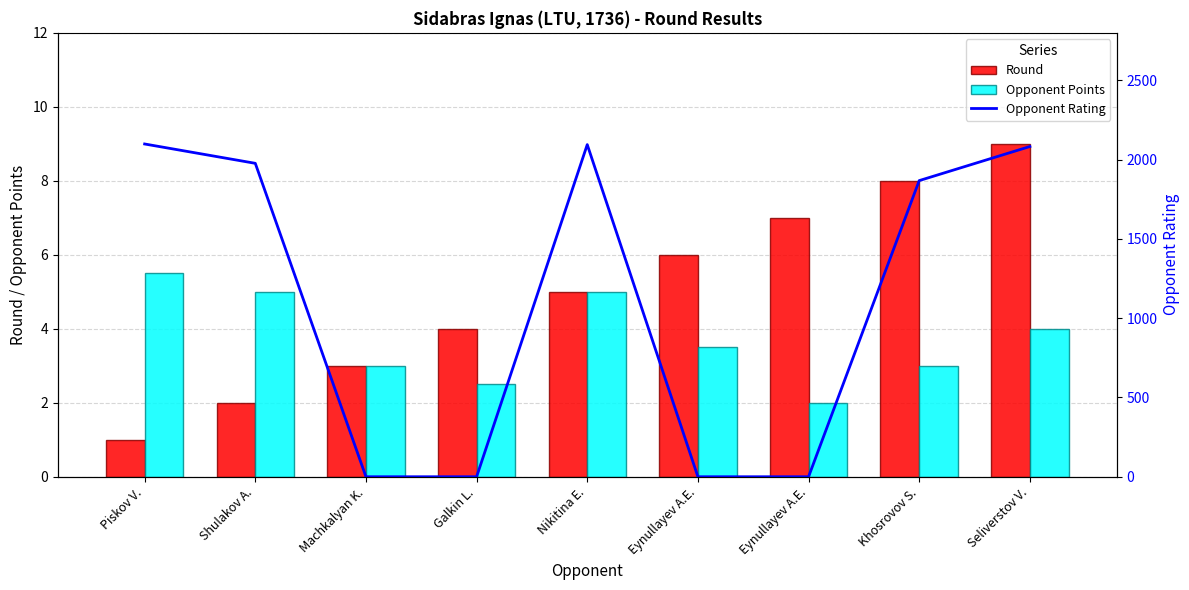

True or false: Opponent Rating has a value of 3280.8 at Khosrovov S..

False